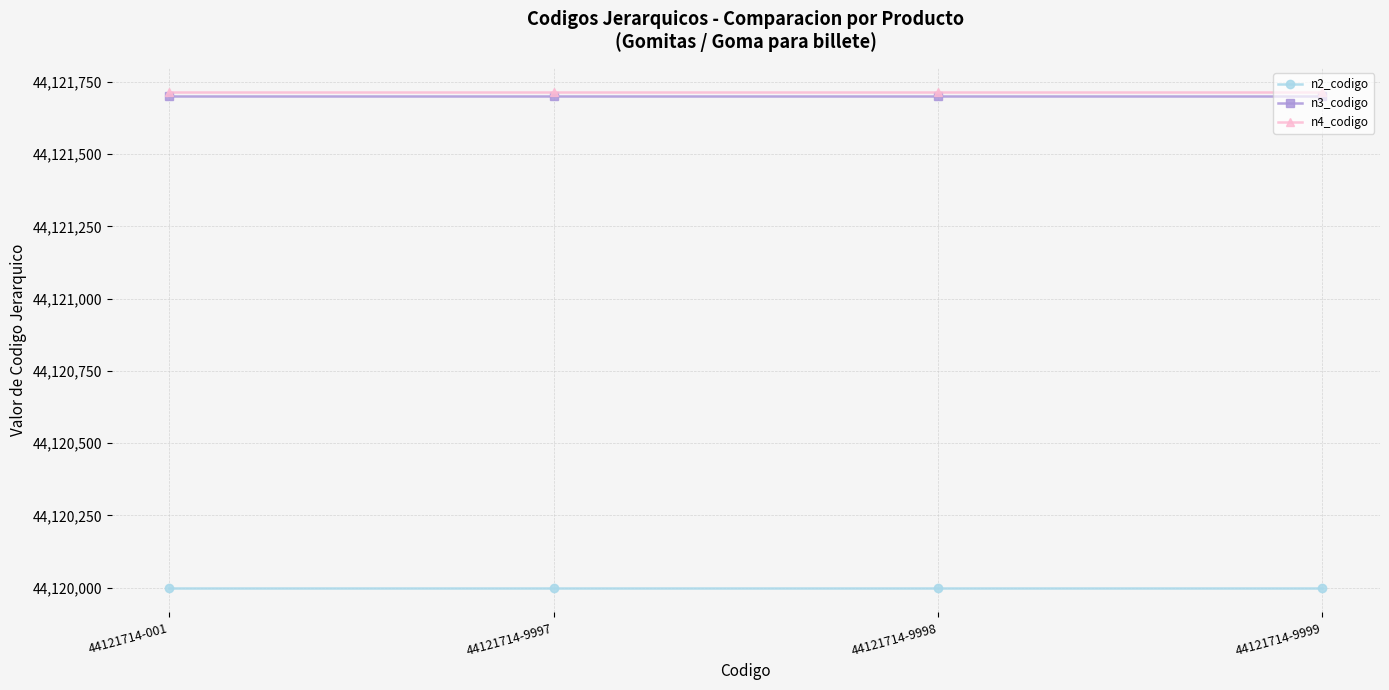

What is the total value across all series at 44121714-9998?

132363414